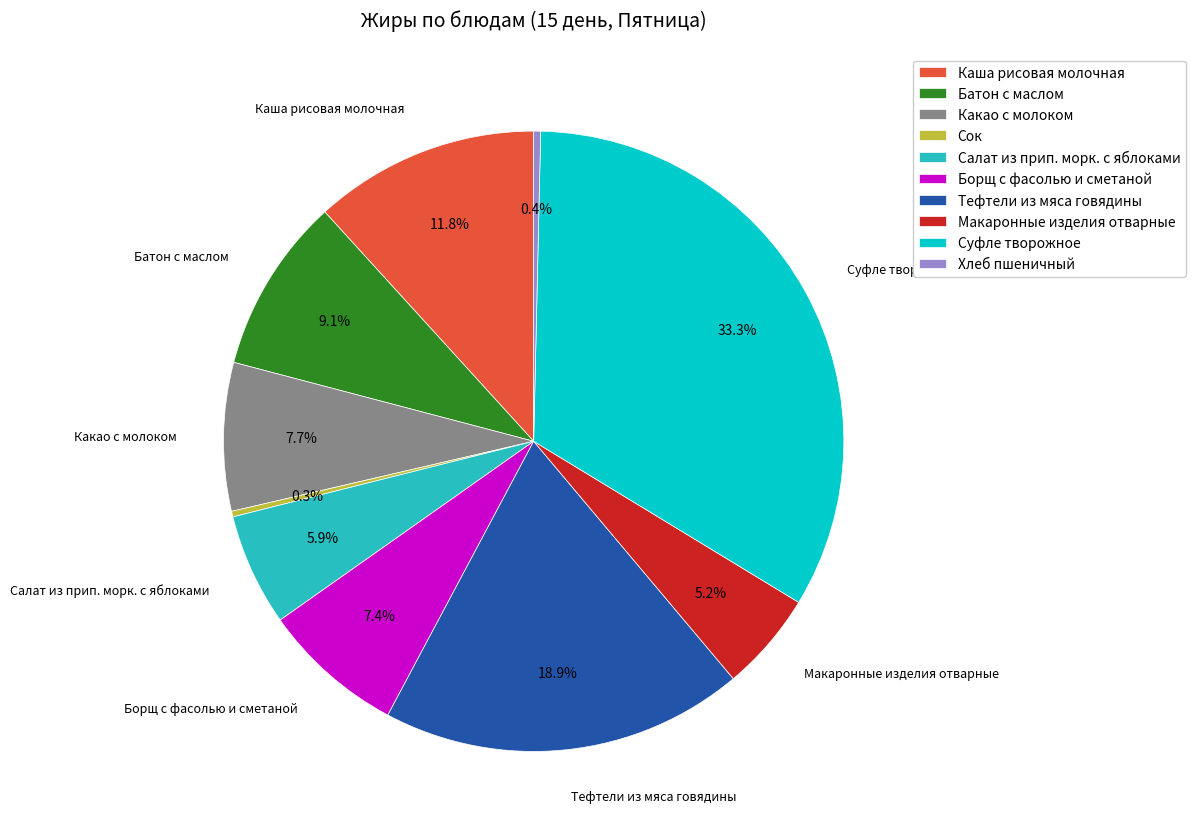

To the nearest percent, what percentage of the pie is Макаронные изделия отварные?

5%